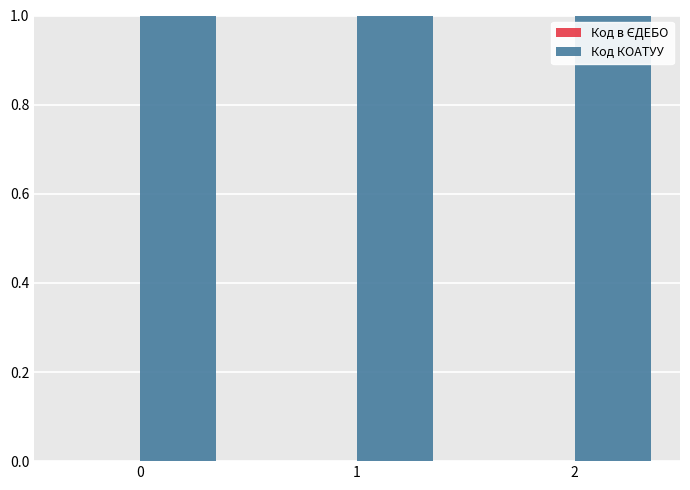

Which series has the largest total across all categories?

Код КОАТУУ